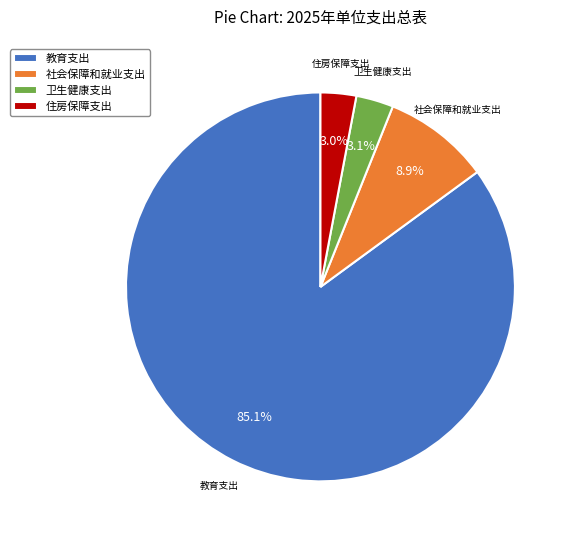

To the nearest percent, what percentage of the pie is 卫生健康支出?

3%